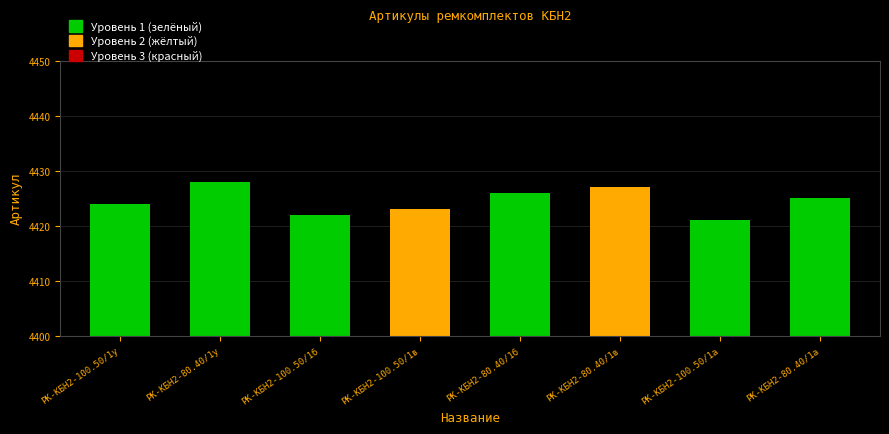

Does the chart contain stacked bars?

No